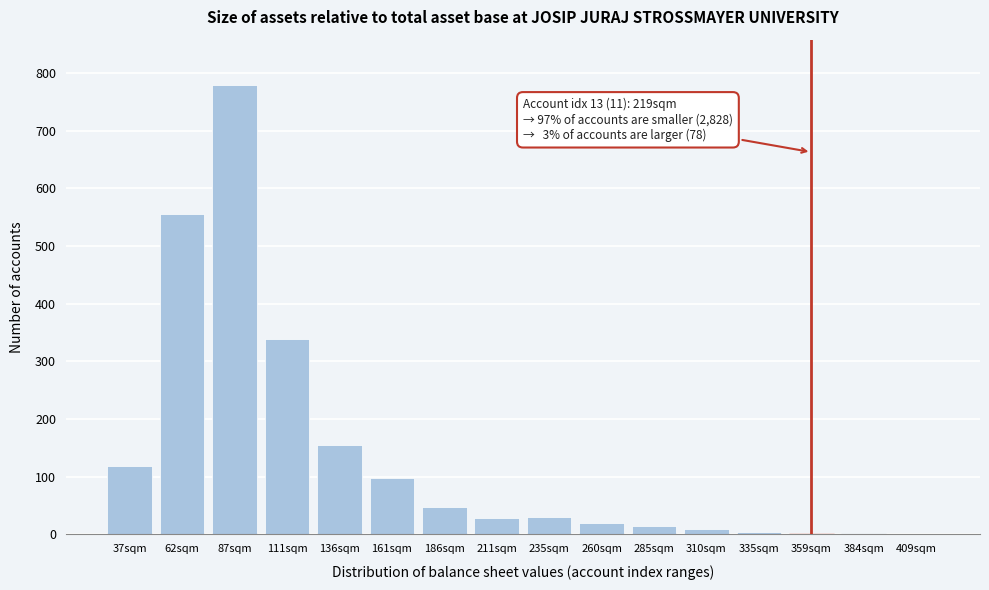

Between 37sqm and 211sqm, which is larger?

37sqm